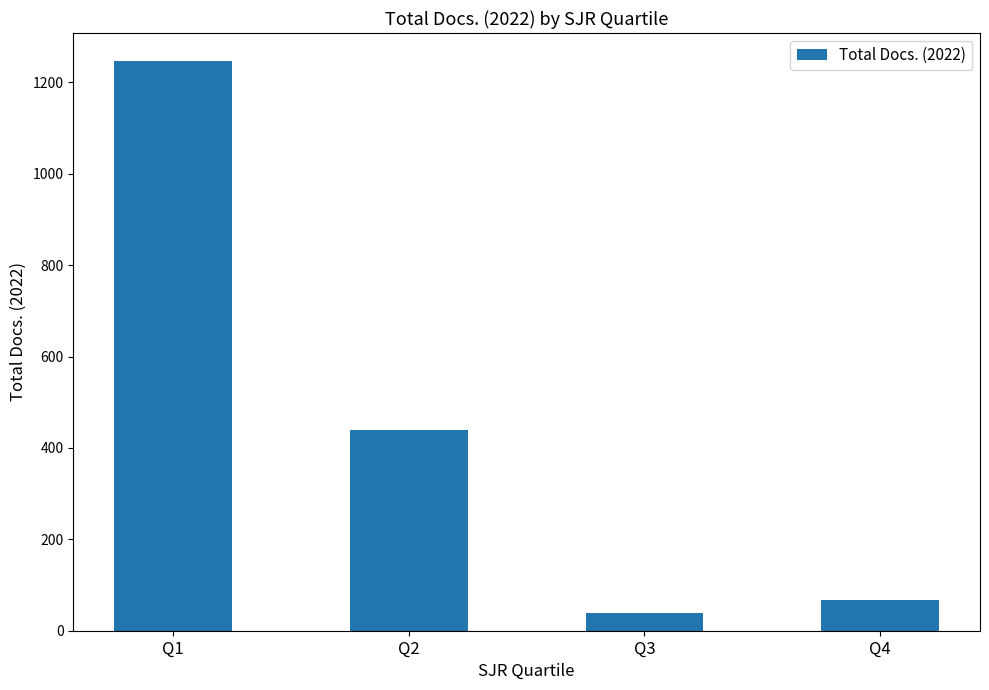

Is it true that the value at Q2 is 249?

False